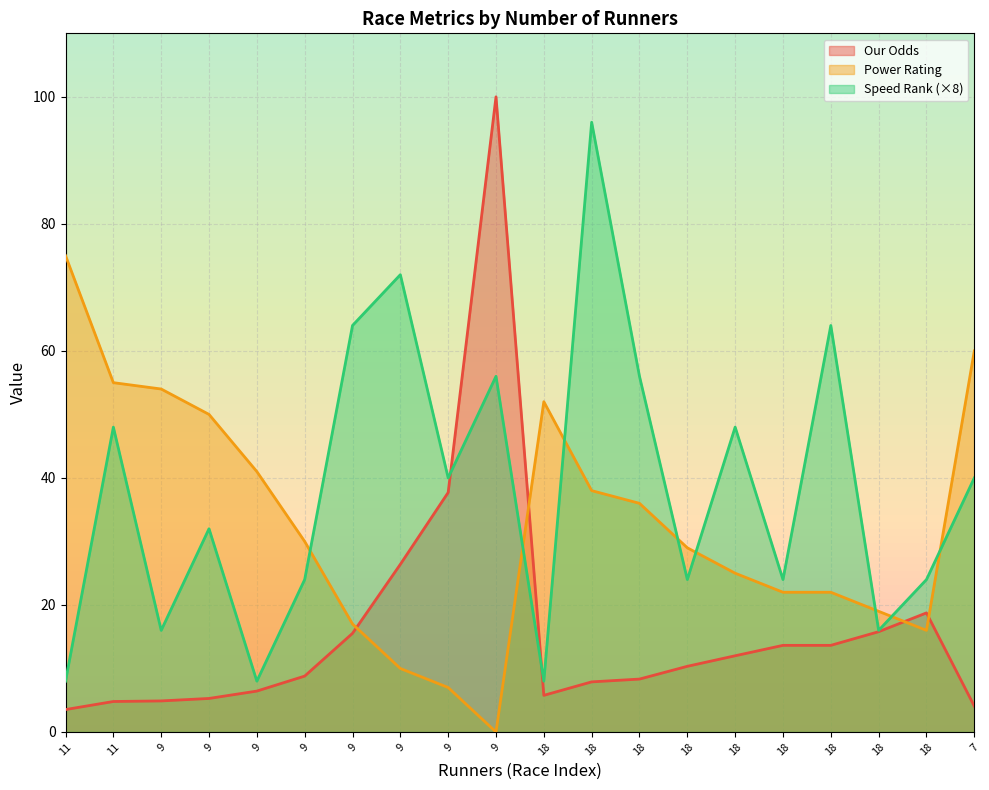

What are all the series names shown in the legend?

Our Odds, Power Rating, Speed Rank (×8)